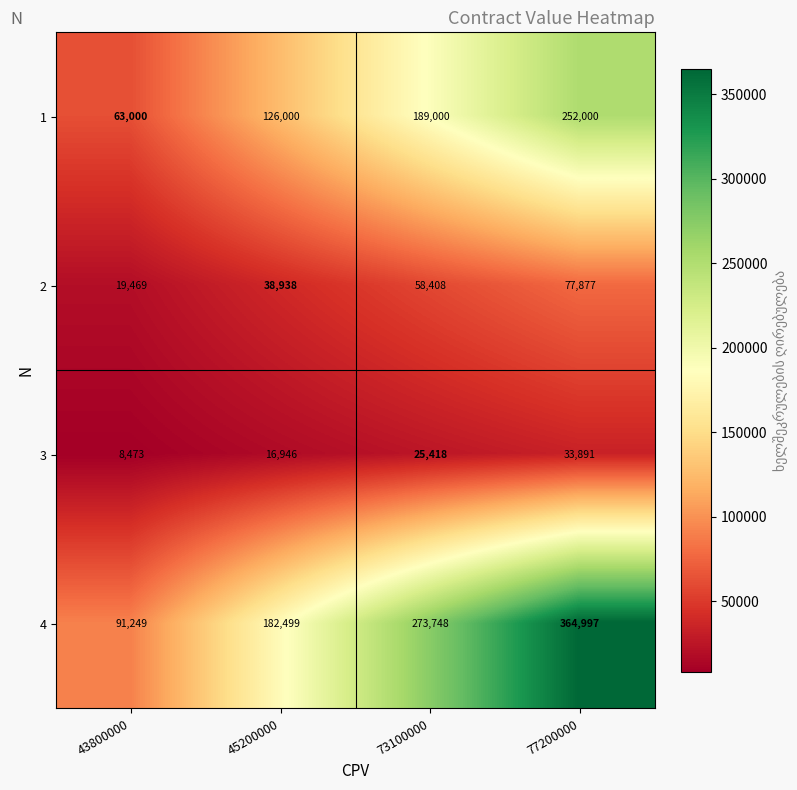

Is it true that 3 equals 8473 at 43800000?

True